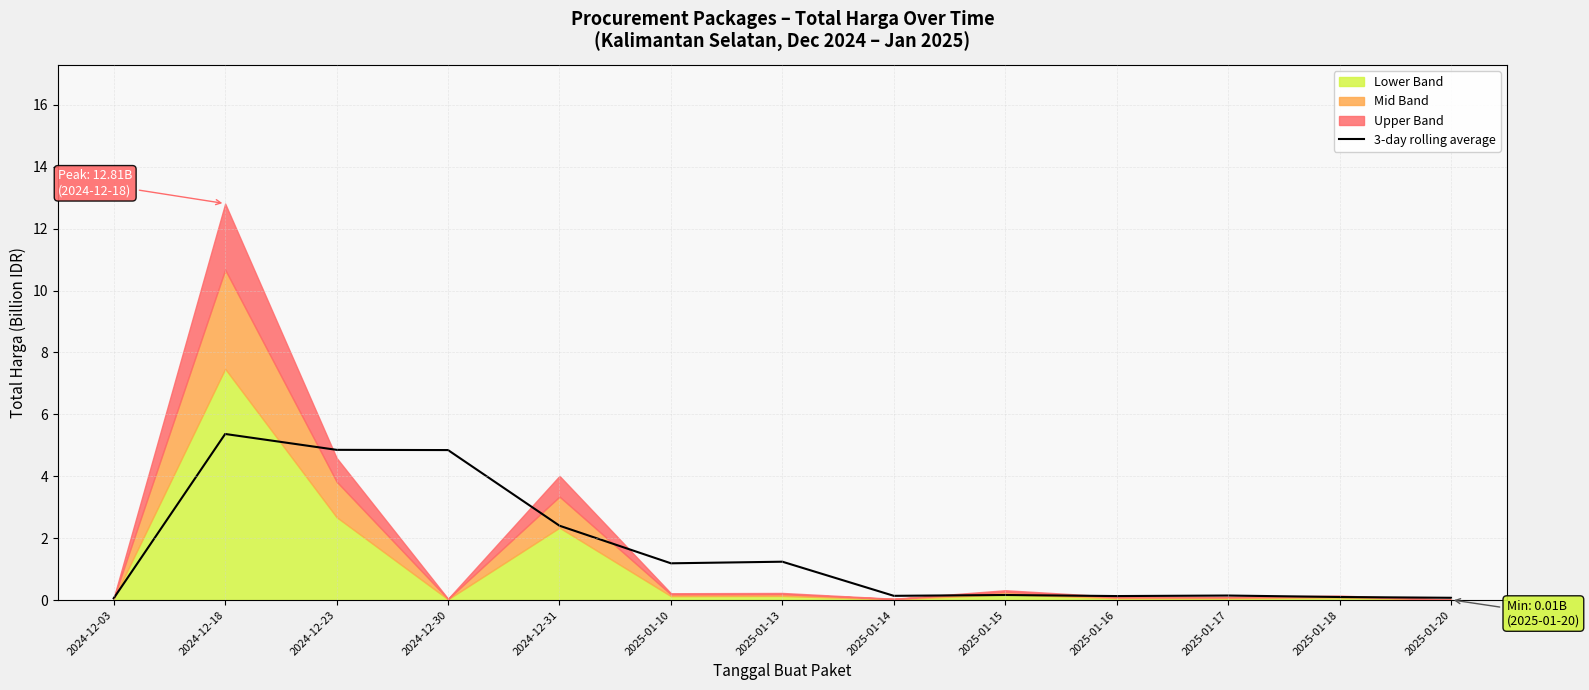

Rank the categories by value from highest to lowest.

2024-12-18, 2024-12-23, 2024-12-30, 2024-12-31, 2025-01-13, 2025-01-10, 2025-01-15, 2025-01-17, 2025-01-14, 2025-01-16, 2025-01-18, 2025-01-20, 2024-12-03